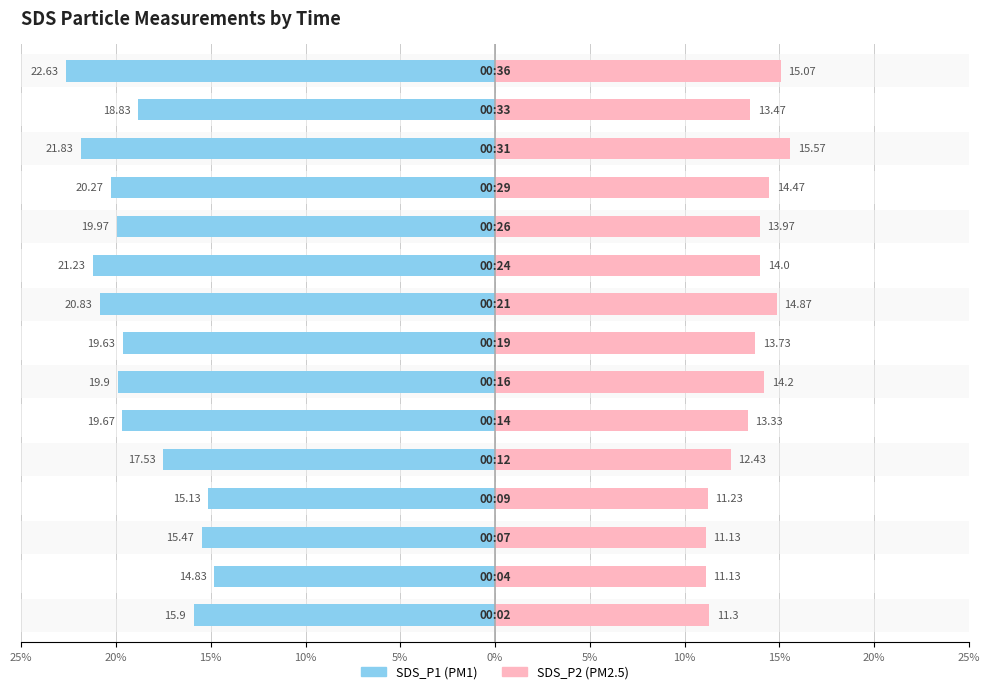

What are all the series names shown in the legend?

SDS_P1, SDS_P2